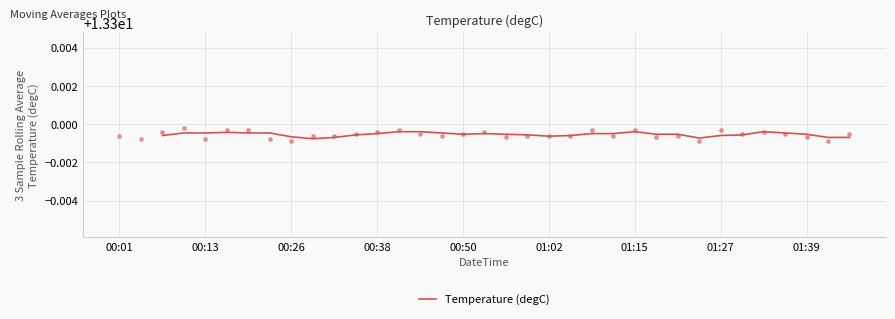

What is the ratio of the value at 30 to the value at 15?

1.0